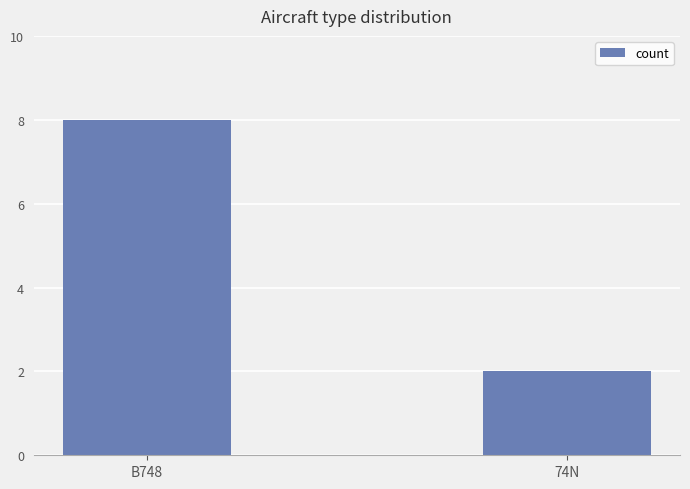

Reading left to right, extract all data points from this chart.

8	2